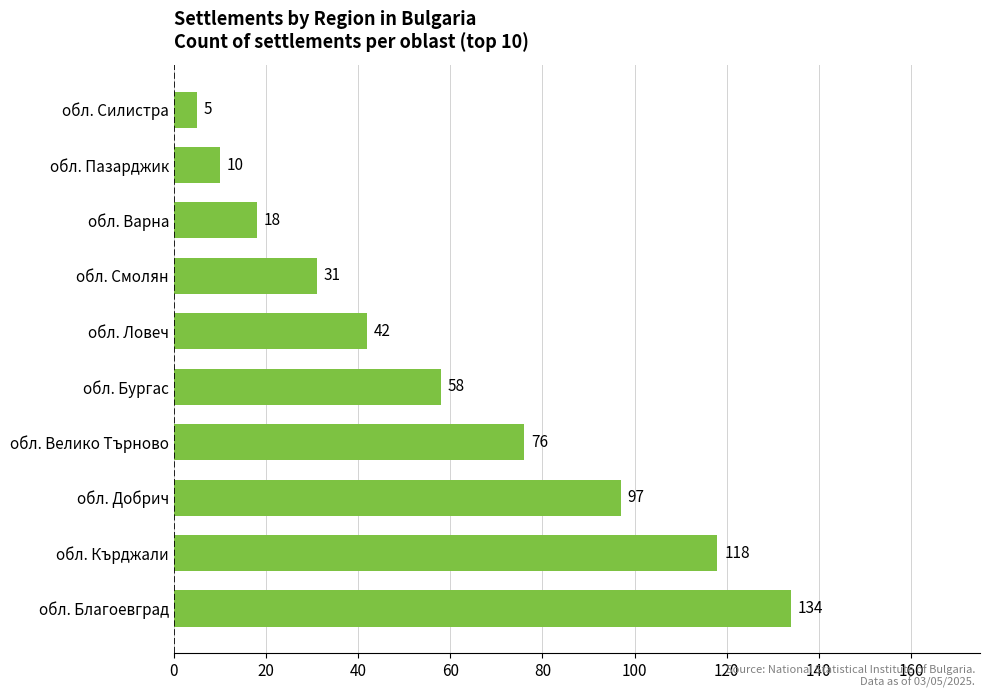

What is the difference between the maximum and minimum values?

129